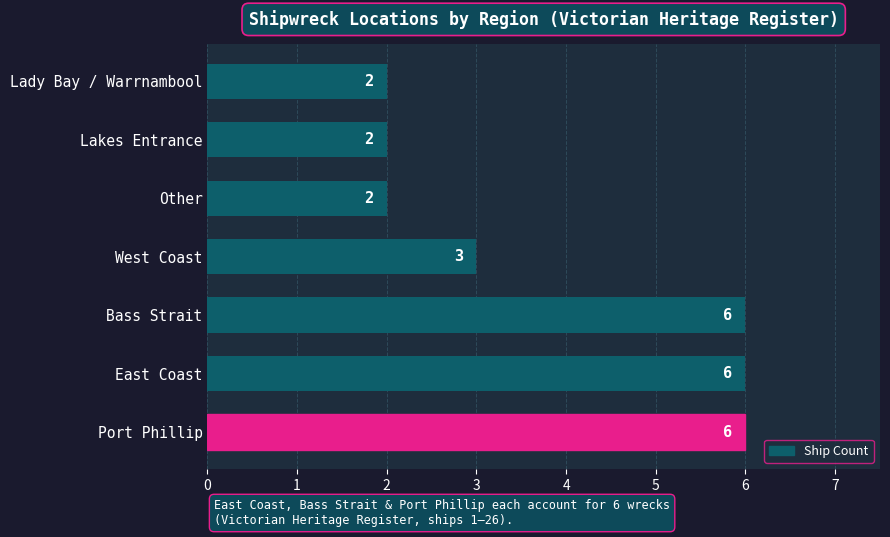

The value at Bass Strait is 11. True or false?

False